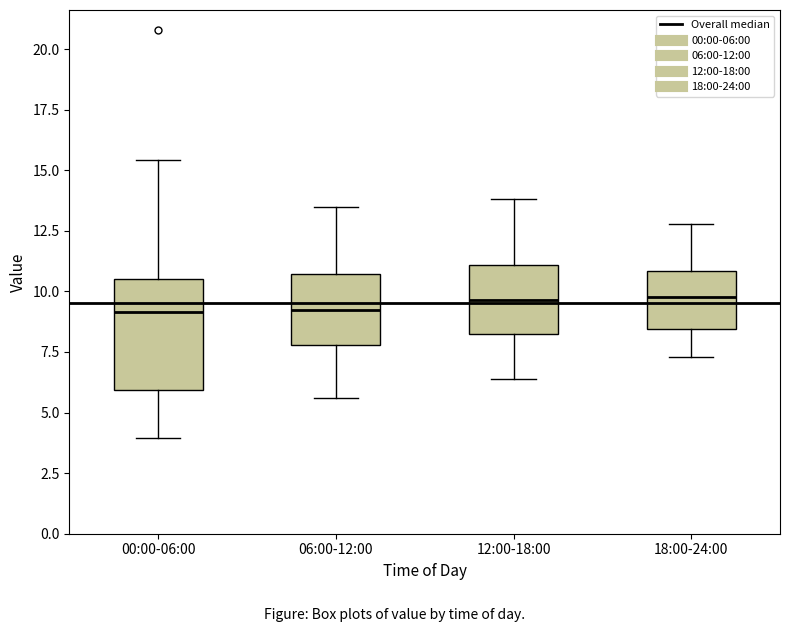

Reading left to right, transcribe this box plot: for each box, give where its median line is, the range the box spans, and where its two whiskers end, as read against the y-axis. The values are not printed on the chart, so give them approximately, as read against the axis.

00:00-06:00: median 9.0, box 6.0 to 10.5, whiskers 4.0 to 15.5
06:00-12:00: median 9.5, box 8.0 to 10.5, whiskers 5.5 to 13.5
12:00-18:00: median 9.5, box 8.5 to 11.0, whiskers 6.5 to 14.0
18:00-24:00: median 10.0, box 8.5 to 11.0, whiskers 7.5 to 13.0